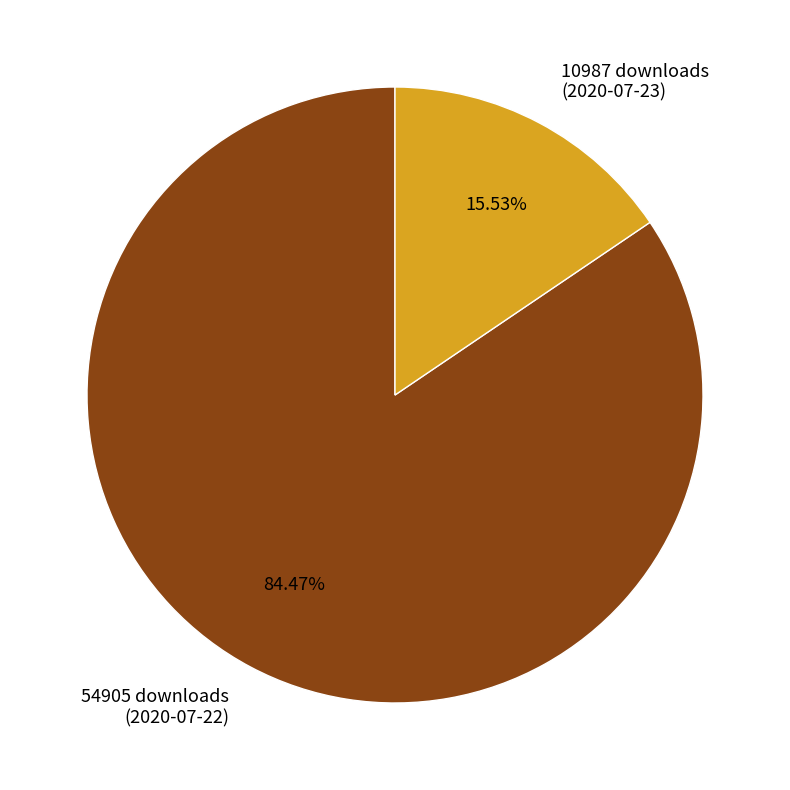

How many slices are in this pie chart?

2